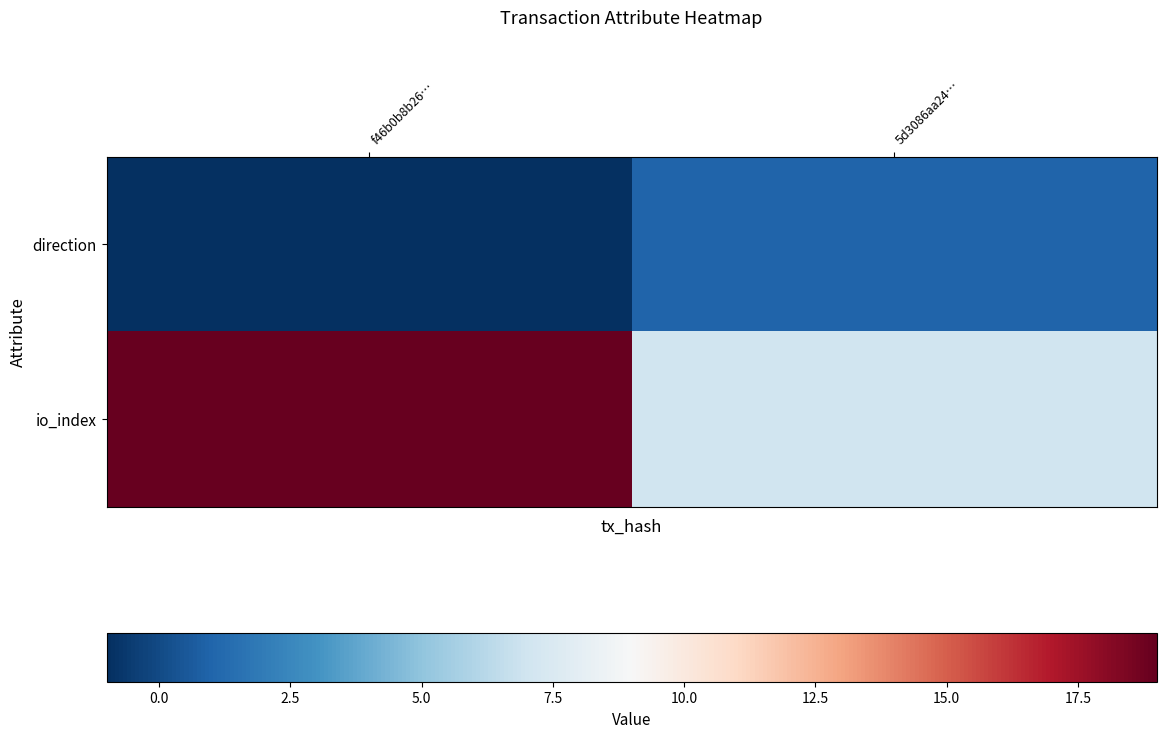

Reading left to right, what are all the values shown in this chart?

direction: f46b0b8b26…=-1	5d3086aa24…=1
io_index: f46b0b8b26…=19	5d3086aa24…=7